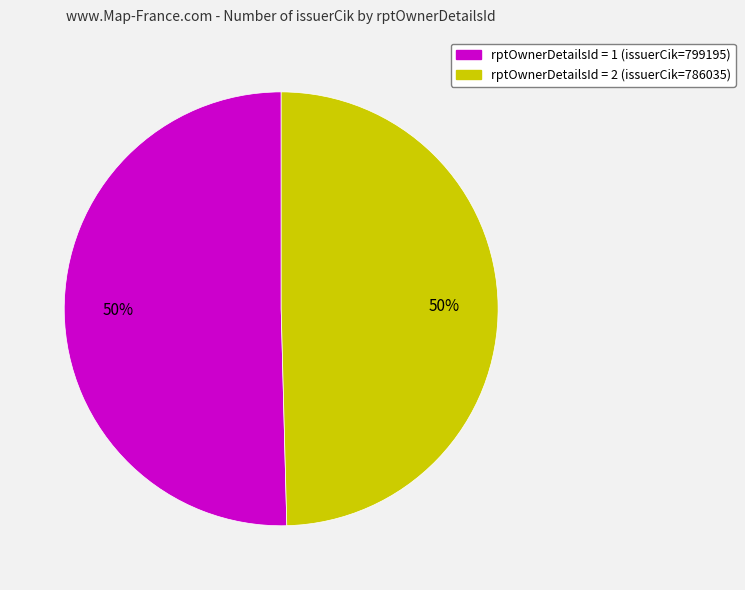

To the nearest percent, what is the average slice percentage?

50%